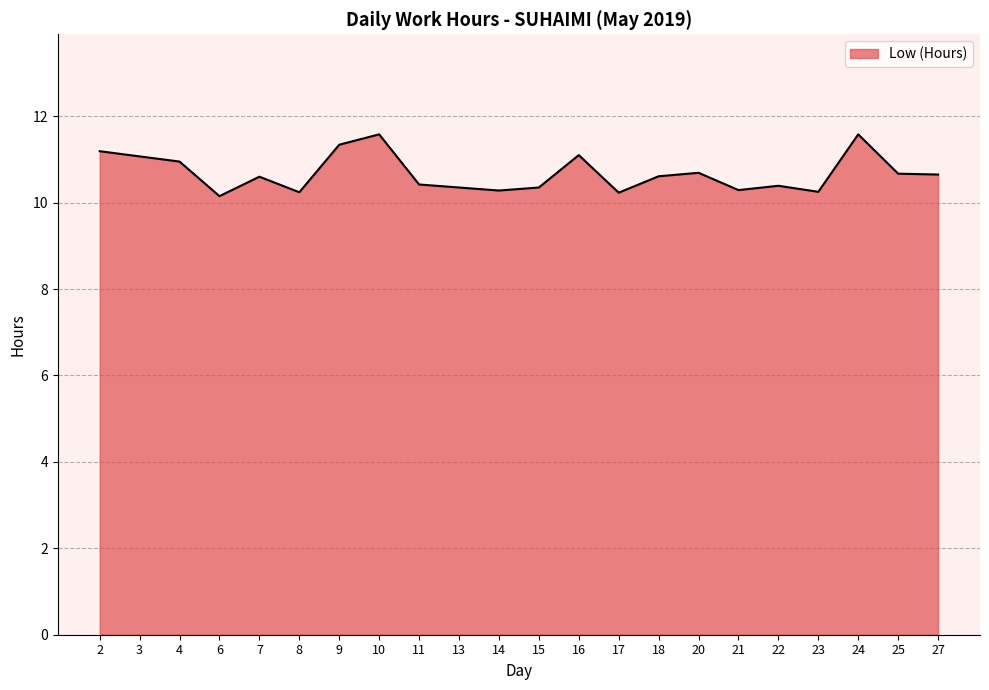

The chart shows a value of 10.2 at 6. True or false?

True